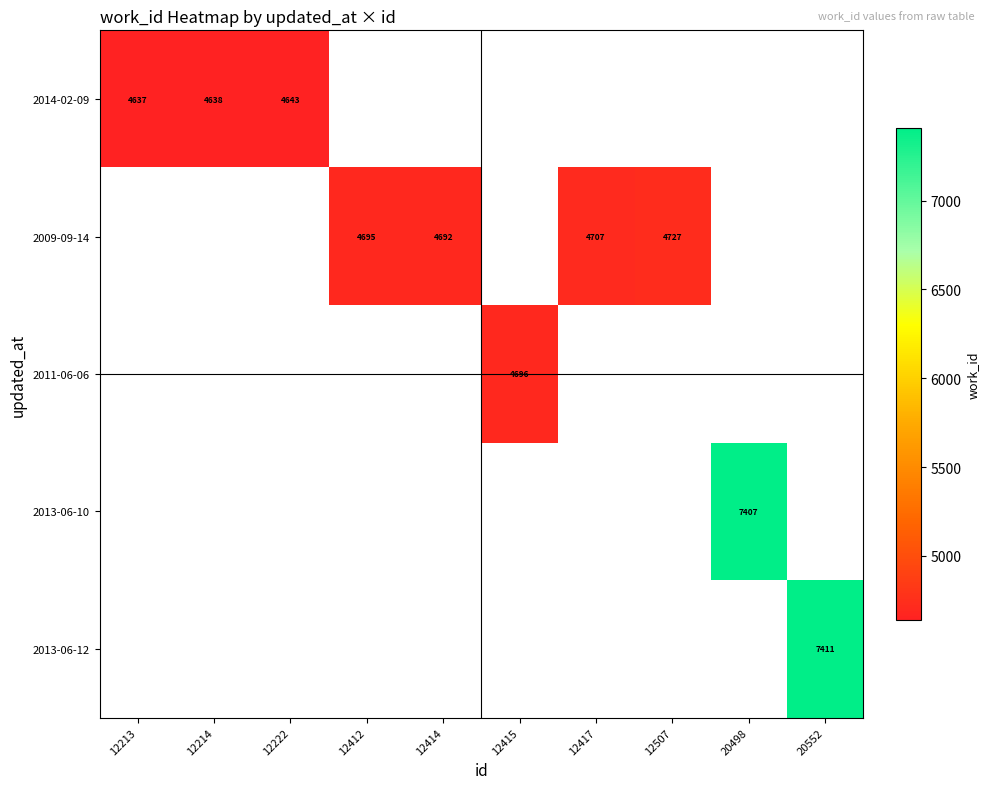

The 2011-06-06 series shows 7364 at 12415. True or false?

False